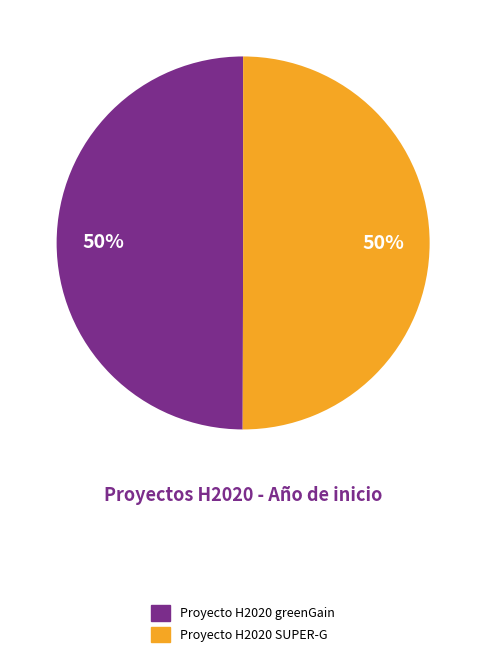

What is the ratio of the value at Proyecto H2020 SUPER-G to the value at Proyecto H2020 greenGain?

1.0